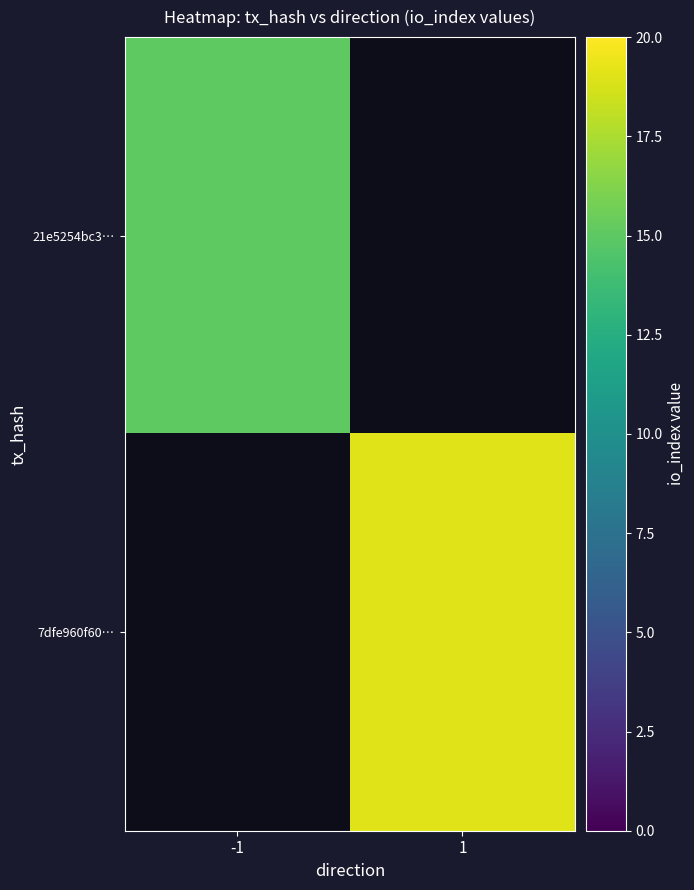

What is the minimum value for 21e5254bc3…?

15.0